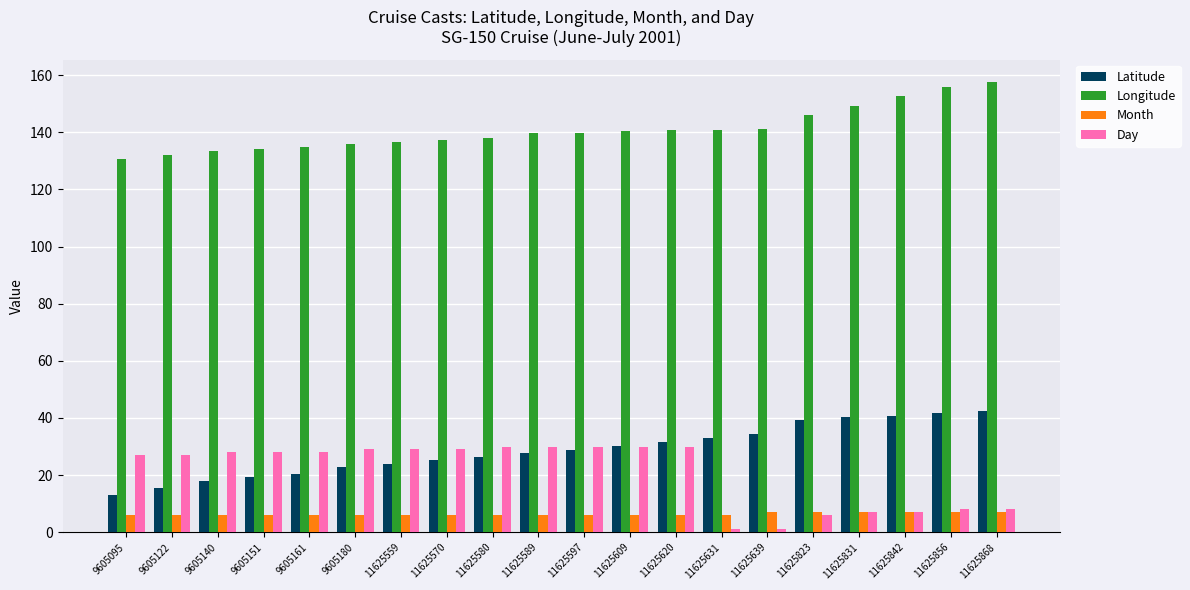

What is the spread (max minus min) of values at 11625620?

134.7